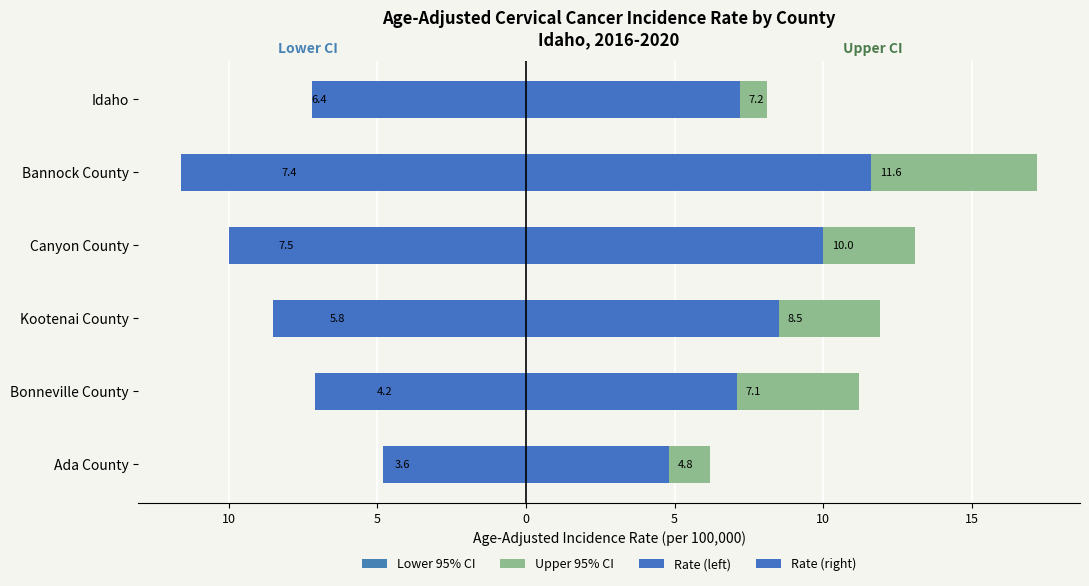

The Upper 95% CI series shows 11.9 at Kootenai County. True or false?

True